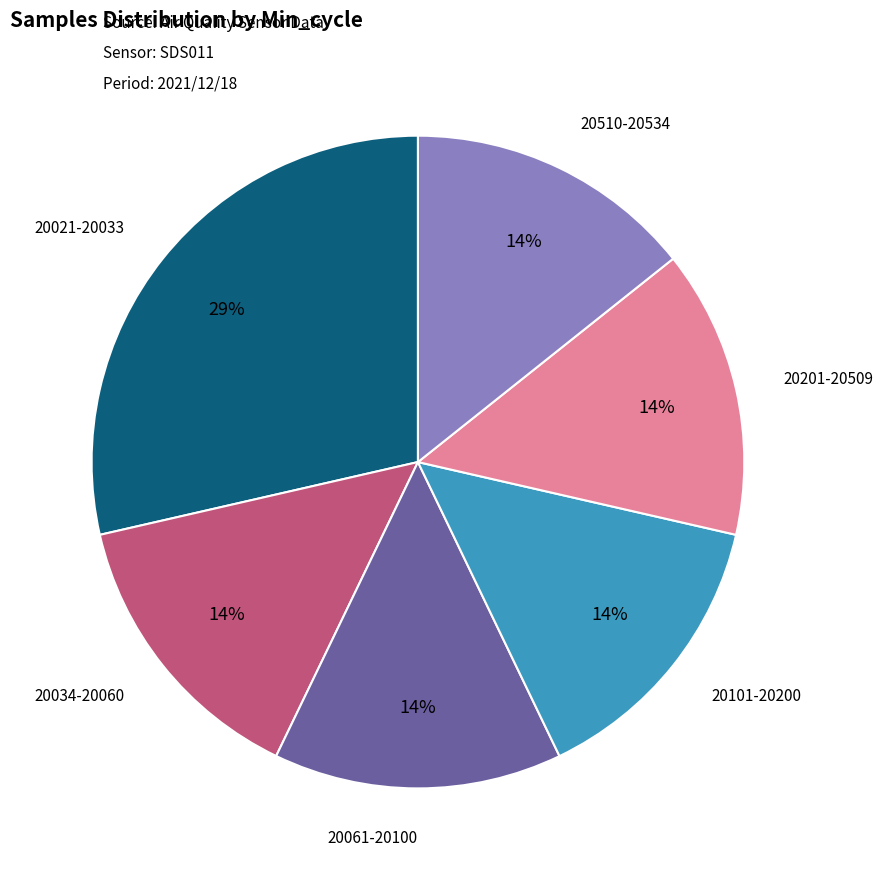

Is there any slice that represents more than half of the pie?

No